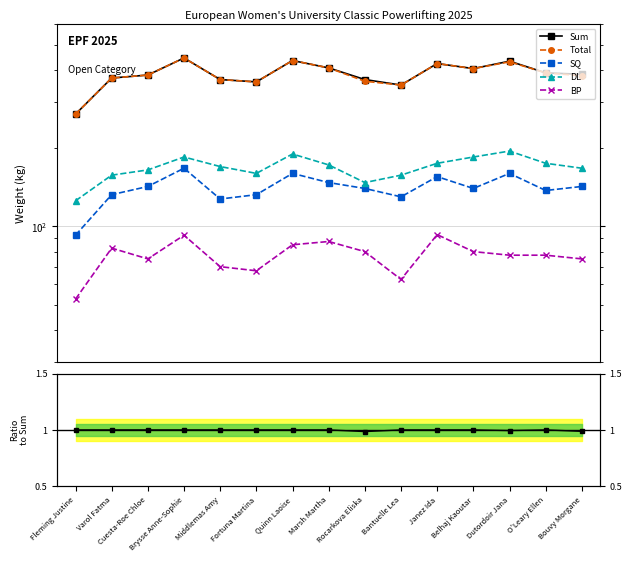

The SQ series shows 186.4 at Varol Fatma. True or false?

False